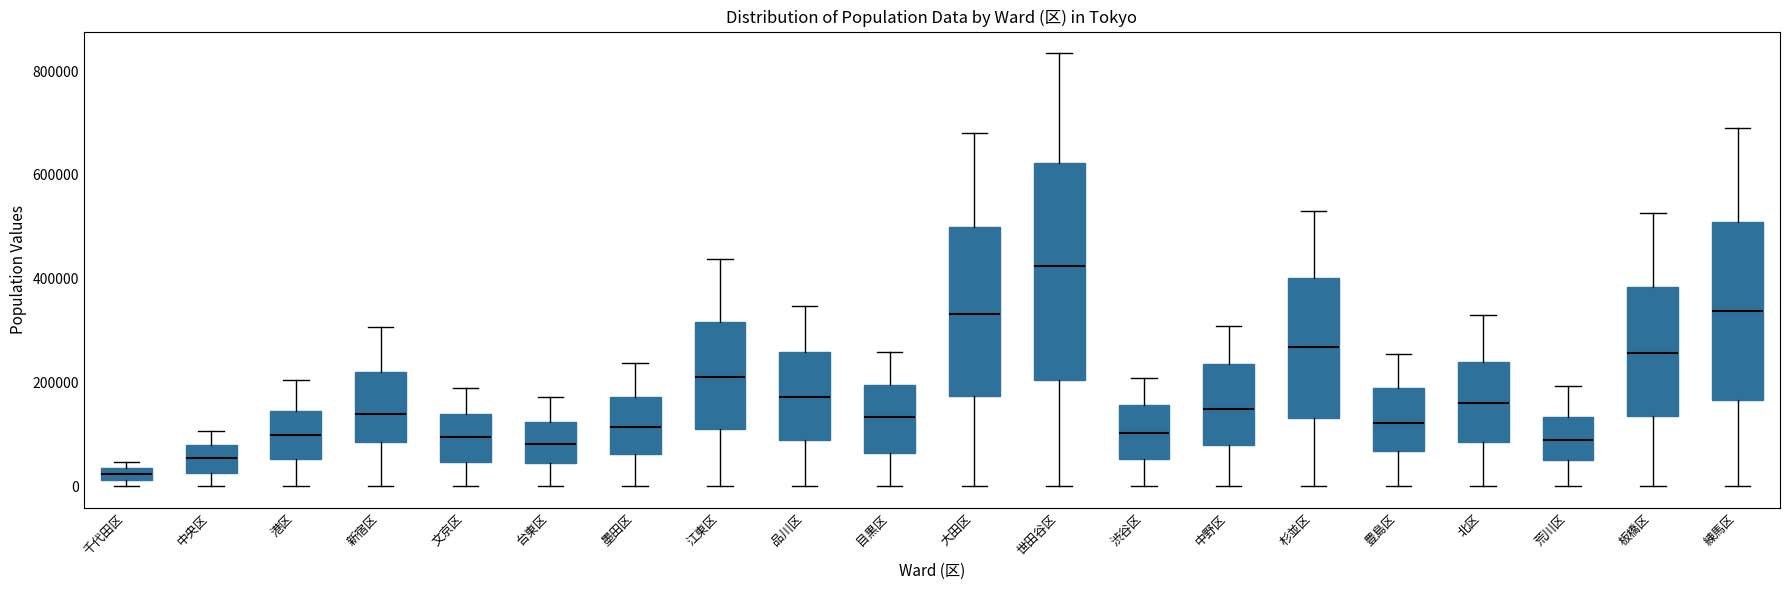

Which box's median line is the highest?

世田谷区